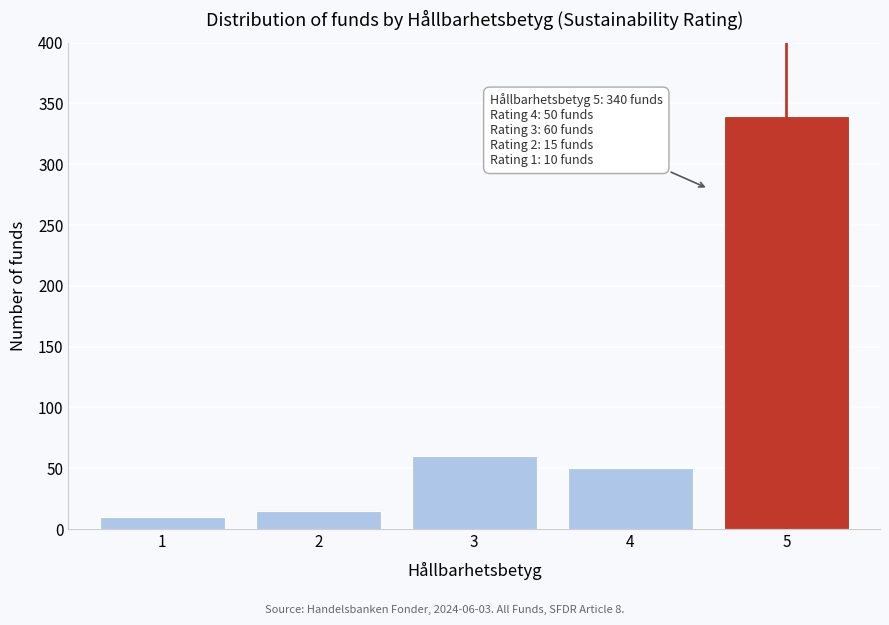

Reading left to right, what are all the values shown in this chart?

10	15	60	50	340